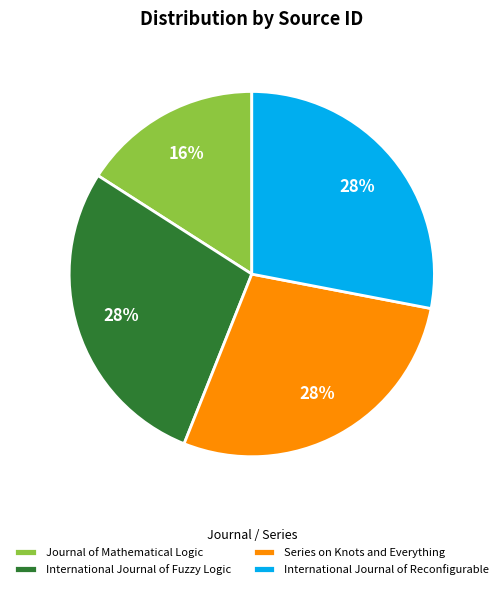

Combined, do Series on Knots and Everything and International Journal of Reconfigurable account for over 50%?

Yes